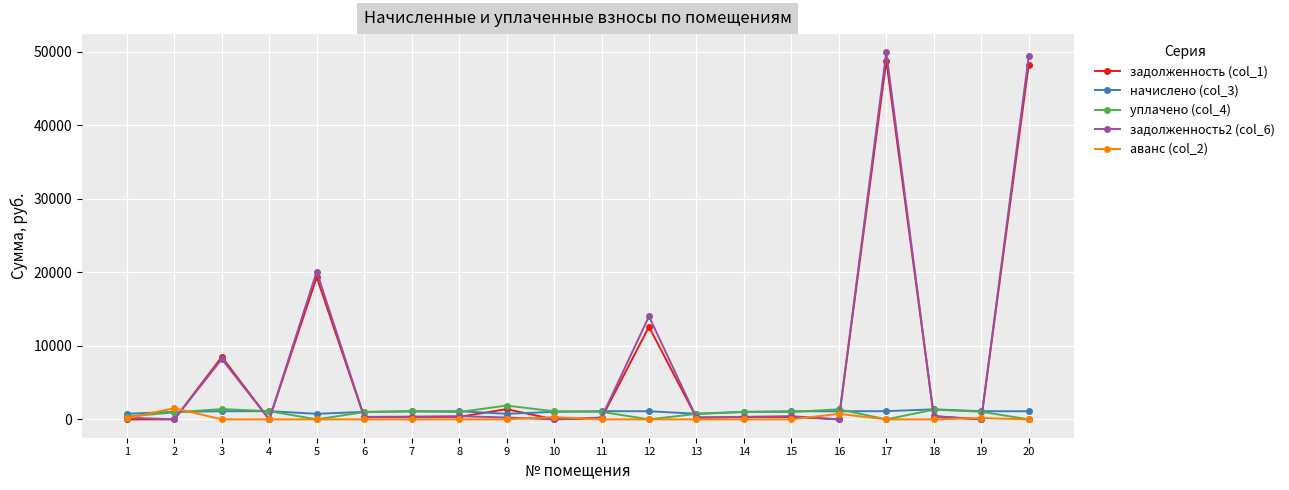

Is the value of задолженность2 (col_6) at 12 greater than the value of начислено (col_3) at 10?

Yes